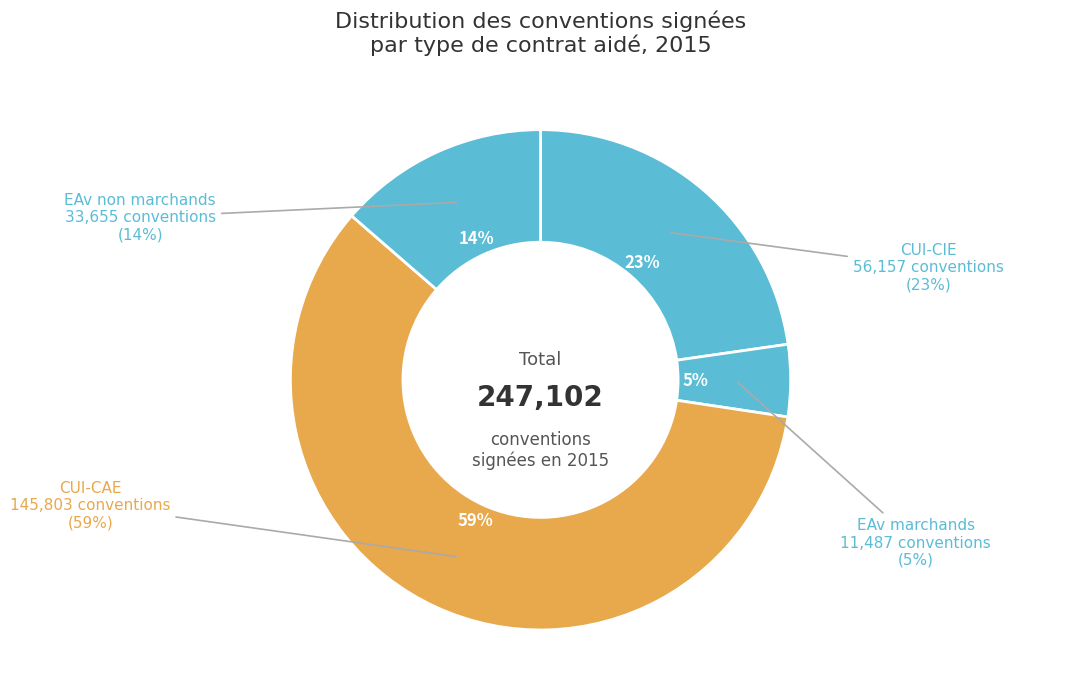

How many segments does this pie chart have?

4